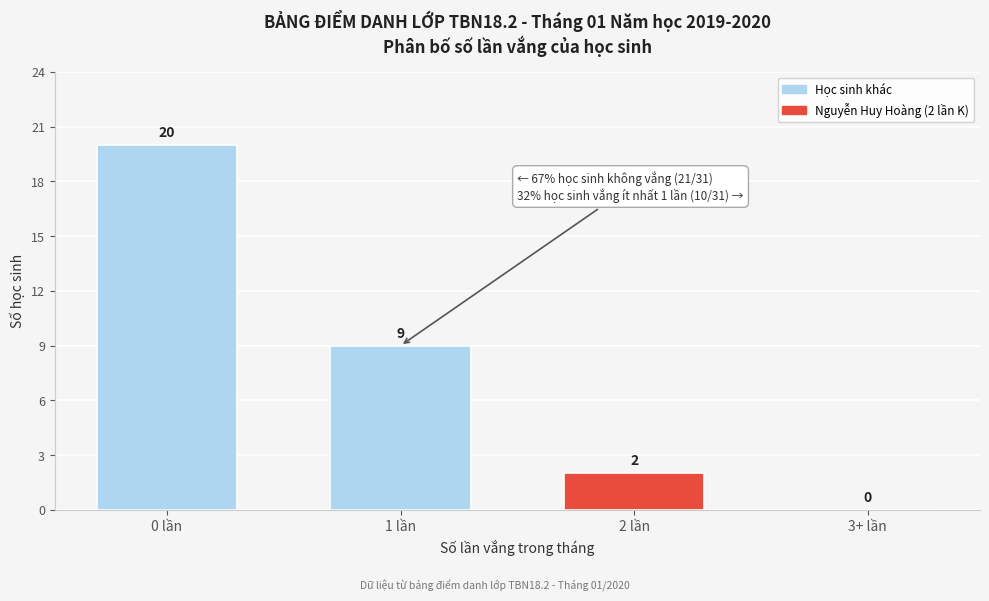

Reading left to right, transcribe all the data shown in this chart.

0 lần=20	1 lần=9	2 lần=2	3+ lần=0